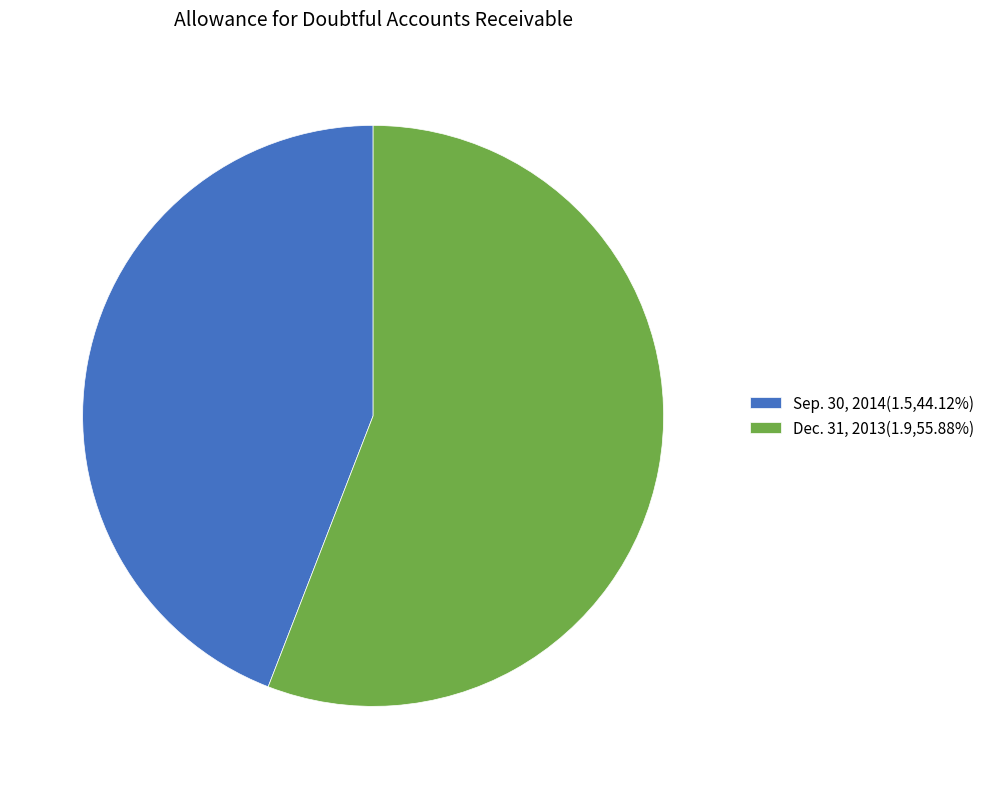

Does Sep. 30, 2014(1.5,44.12%) account for over 50% of the chart?

No